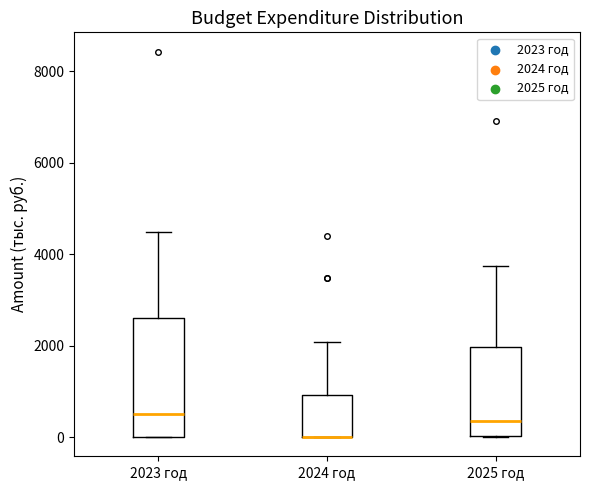

Where is the upper edge of the box for 2023 год on the y-axis? The values are not printed on the chart, so give them approximately, as read against the axis.

2600